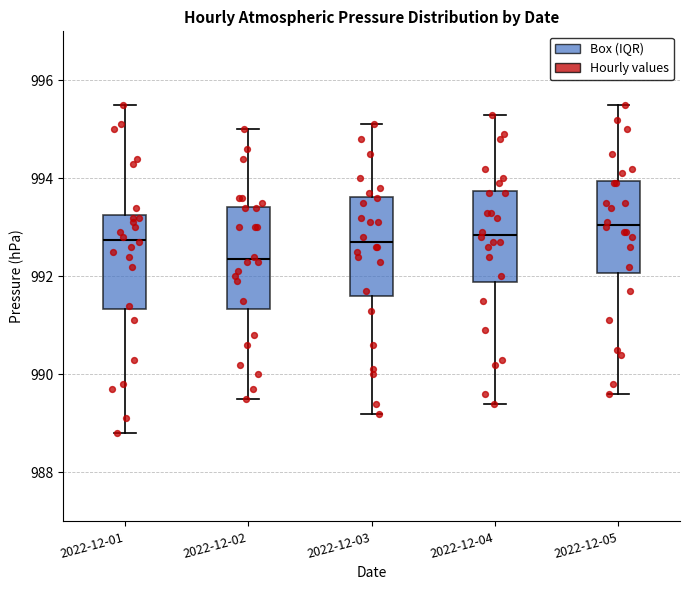

Reading left to right, transcribe this box plot: for each box, give where its median line is, the range the box spans, and where its two whiskers end, as read against the y-axis. The values are not printed on the chart, so give them approximately, as read against the axis.

2022-12-01: median 992.8, box 991.4 to 993.2, whiskers 988.8 to 995.6
2022-12-02: median 992.4, box 991.4 to 993.4, whiskers 989.6 to 995.0
2022-12-03: median 992.8, box 991.6 to 993.6, whiskers 989.2 to 995.2
2022-12-04: median 992.8, box 991.8 to 993.8, whiskers 989.4 to 995.4
2022-12-05: median 993.0, box 992.0 to 994.0, whiskers 989.6 to 995.6